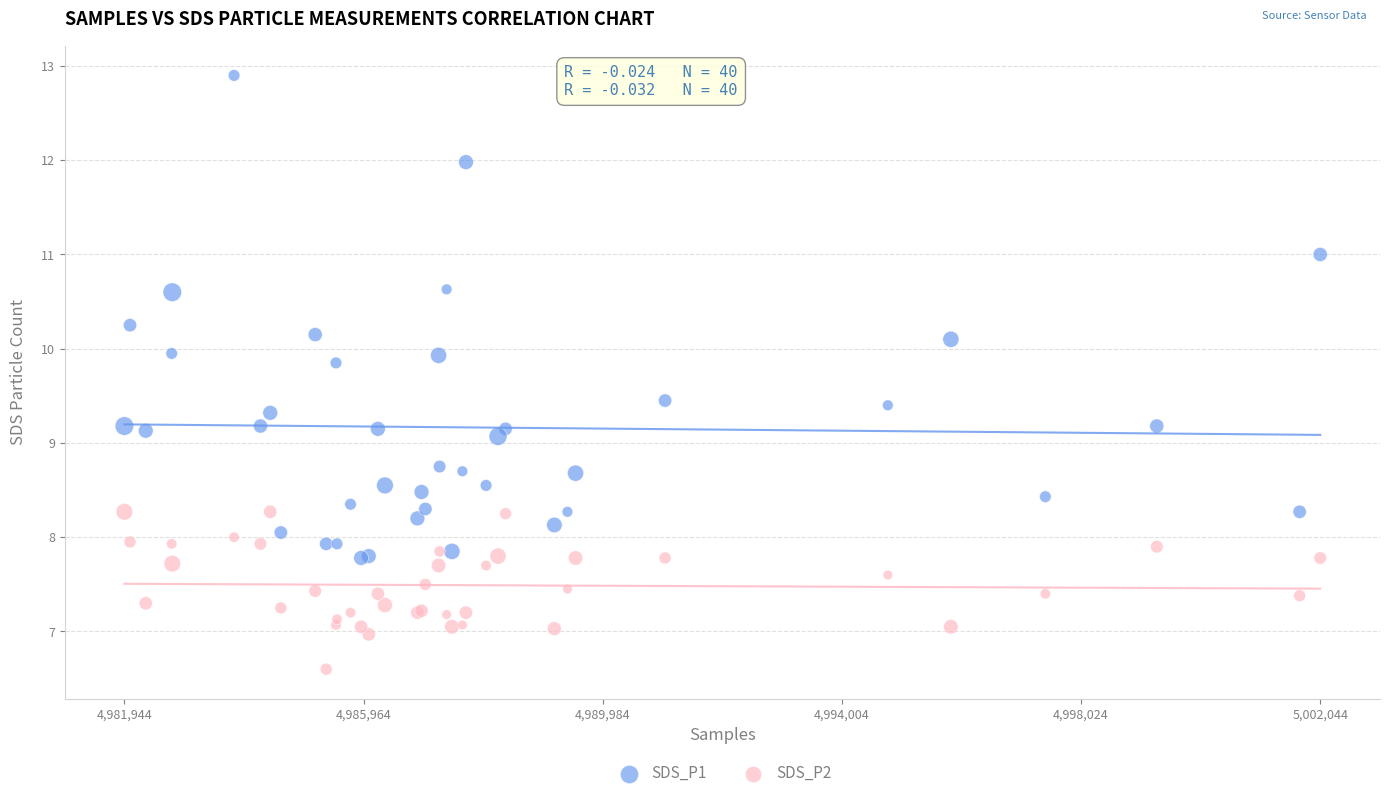

Which series has the widest spread of Y values?

SDS_P1